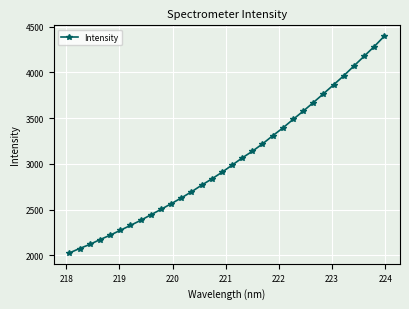

What is the value of the 12th point from the left?

2627.0